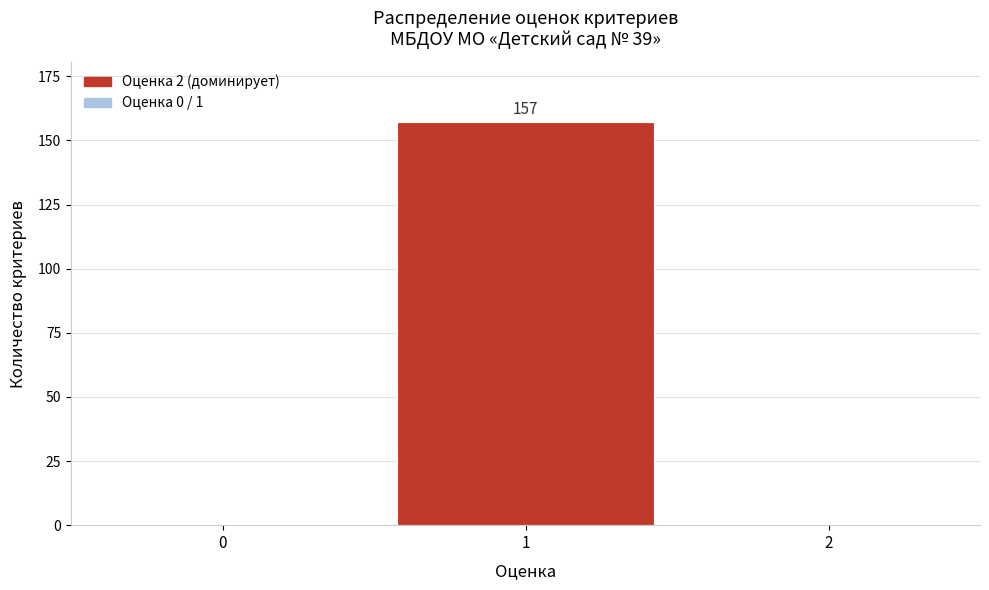

Reading left to right, list all the values displayed in this chart.

0=0	1=157	2=0